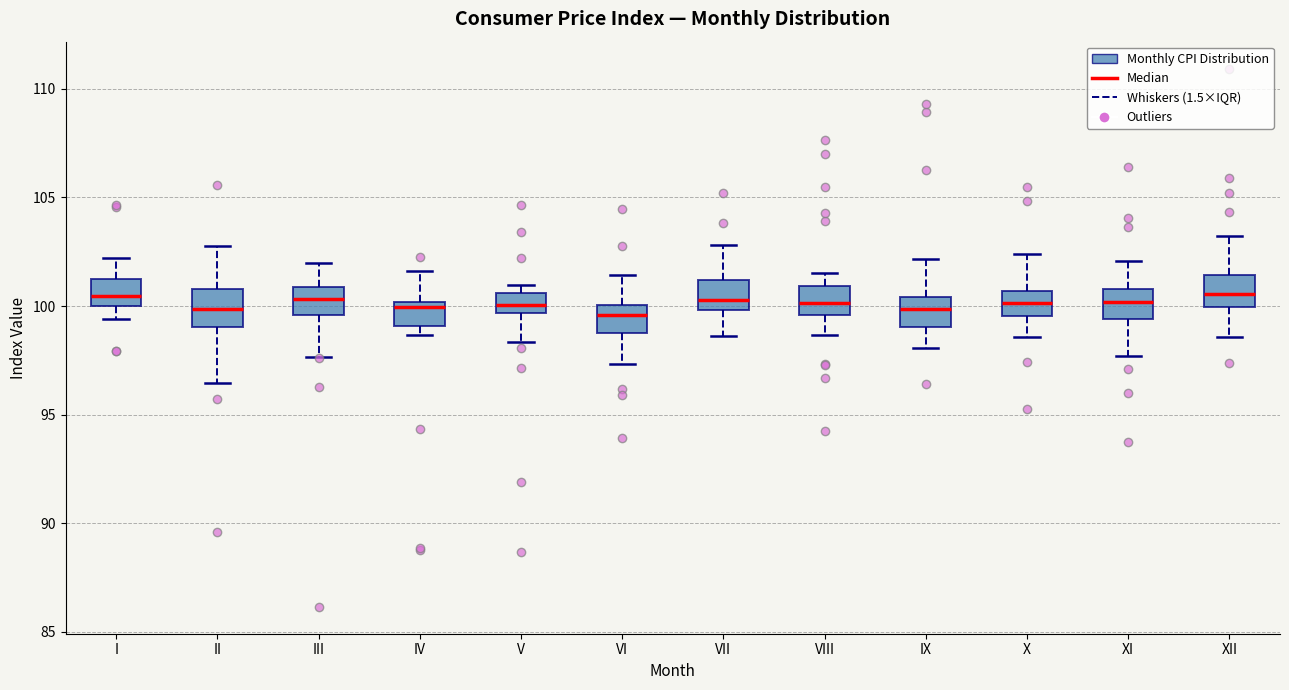

Reading left to right, read every box against the y-axis: the position of its median line, the range the box covers, and the ends of its whiskers. The values are not printed on the chart, so give them approximately, as read against the axis.

I: median 100.5, box 100.0 to 101.0, whiskers 99.5 to 102.0
II: median 100.0, box 99.0 to 101.0, whiskers 96.5 to 103.0
III: median 100.5, box 99.5 to 101.0, whiskers 97.5 to 102.0
IV: median 100.0 (just below the box's upper edge), box 99.0 to 100.0, whiskers 98.5 to 101.5
V: median 100.0, box 99.5 to 100.5, whiskers 98.5 to 101.0
VI: median 99.5, box 99.0 to 100.0, whiskers 97.5 to 101.5
VII: median 100.5, box 100.0 to 101.0, whiskers 98.5 to 103.0
VIII: median 100.0, box 99.5 to 101.0, whiskers 98.5 to 101.5
IX: median 100.0, box 99.0 to 100.5, whiskers 98.0 to 102.0
X: median 100.0, box 99.5 to 100.5, whiskers 98.5 to 102.5
XI: median 100.0, box 99.5 to 101.0, whiskers 97.5 to 102.0
XII: median 100.5, box 100.0 to 101.5, whiskers 98.5 to 103.0